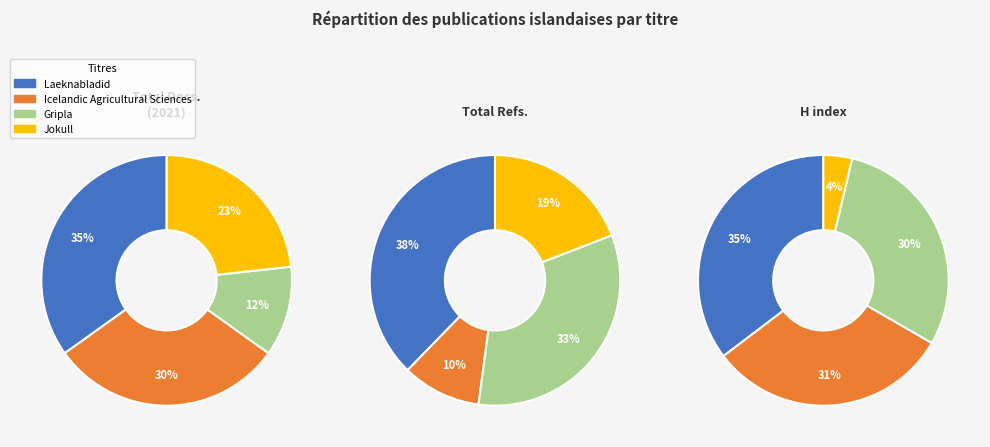

Which slice is the smallest?

Gripla